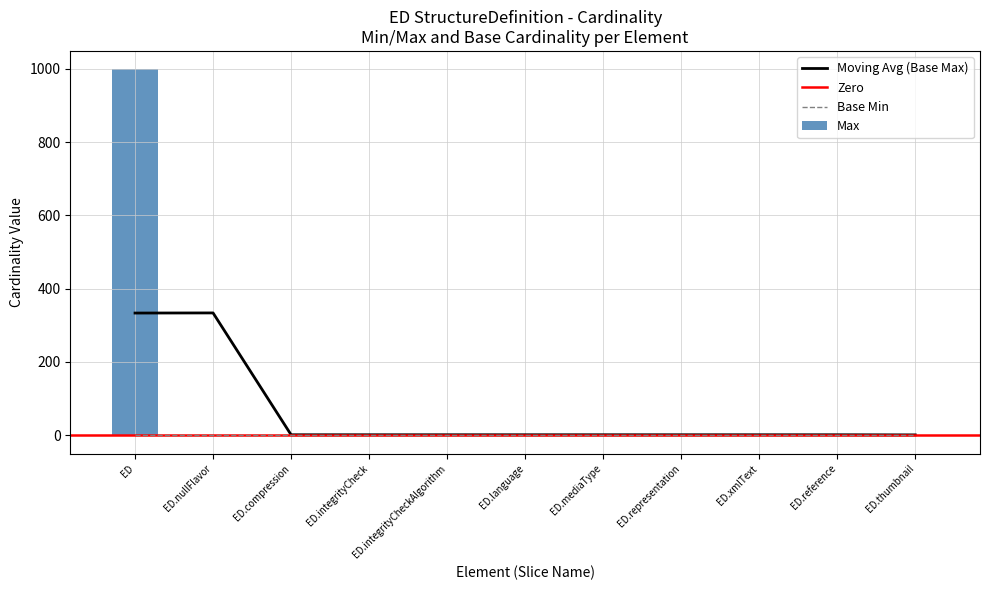

Is the value of Moving Avg (Base Max) at ED greater than the value of Base Min at ED.integrityCheckAlgorithm?

Yes